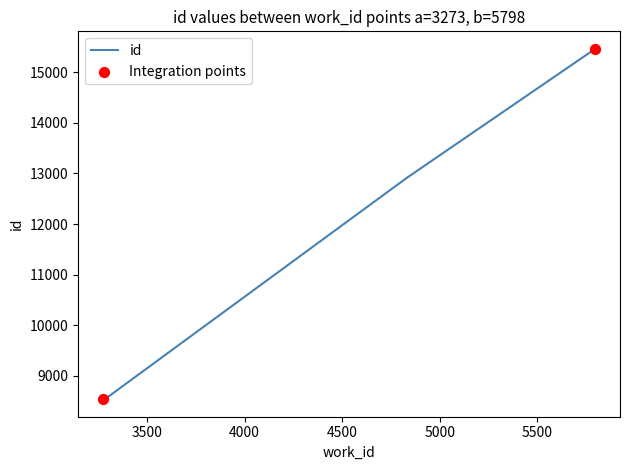

What is the change in value from 3273 to 5798?

+6931